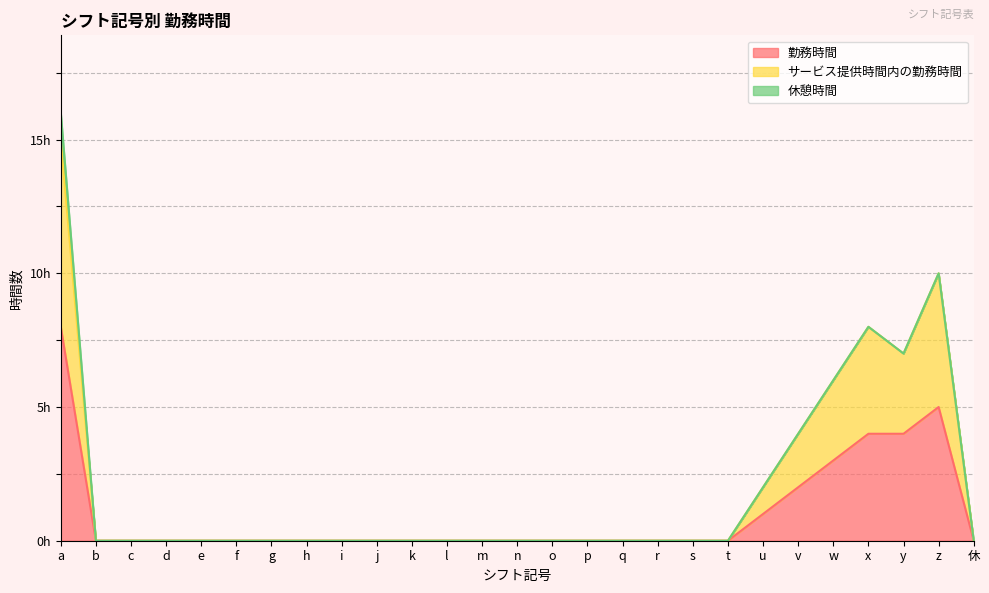

What position from the right is v?

6